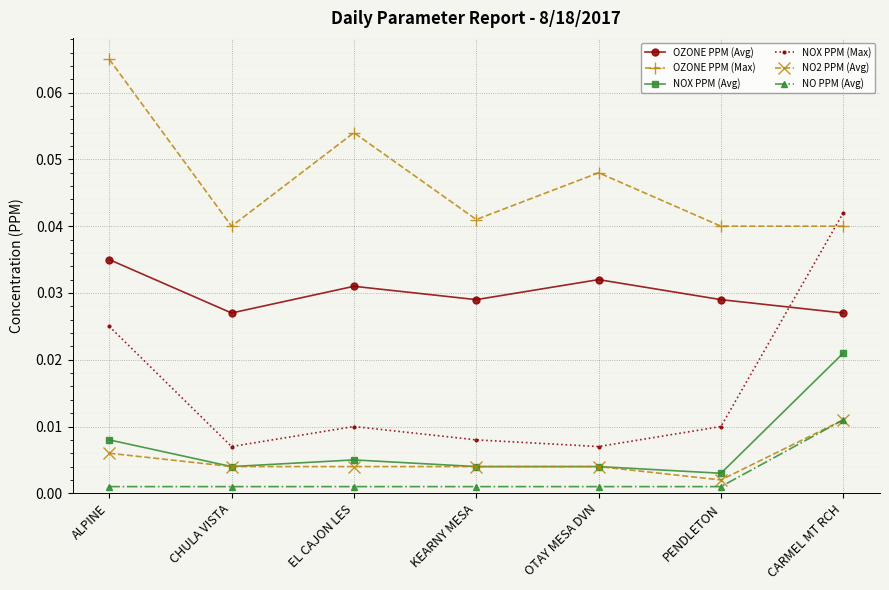

What is the label of the 5th point from the right?

EL CAJON LES